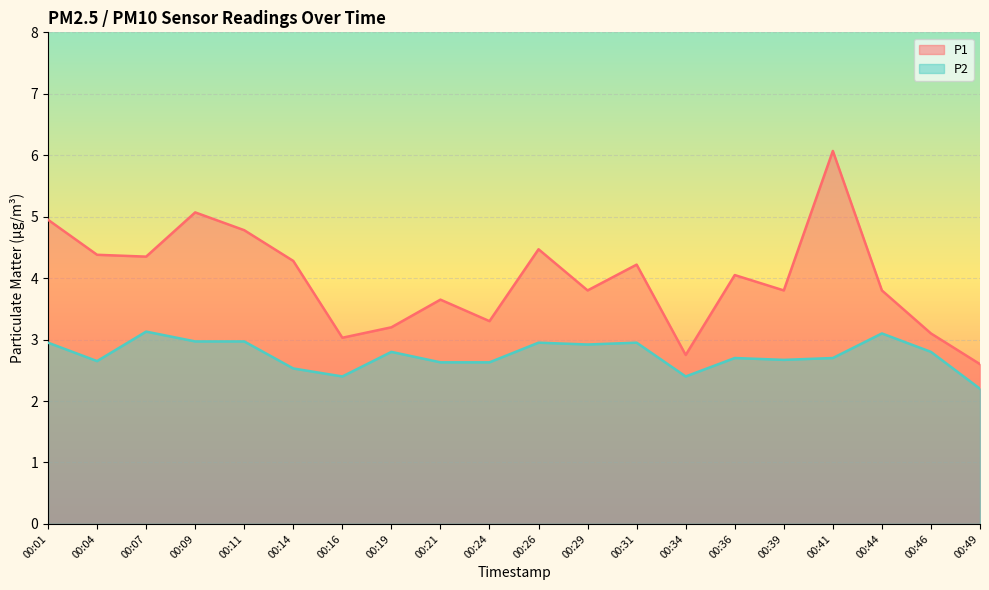

At 00:11, list the series in order from smallest to largest.

P2, P1